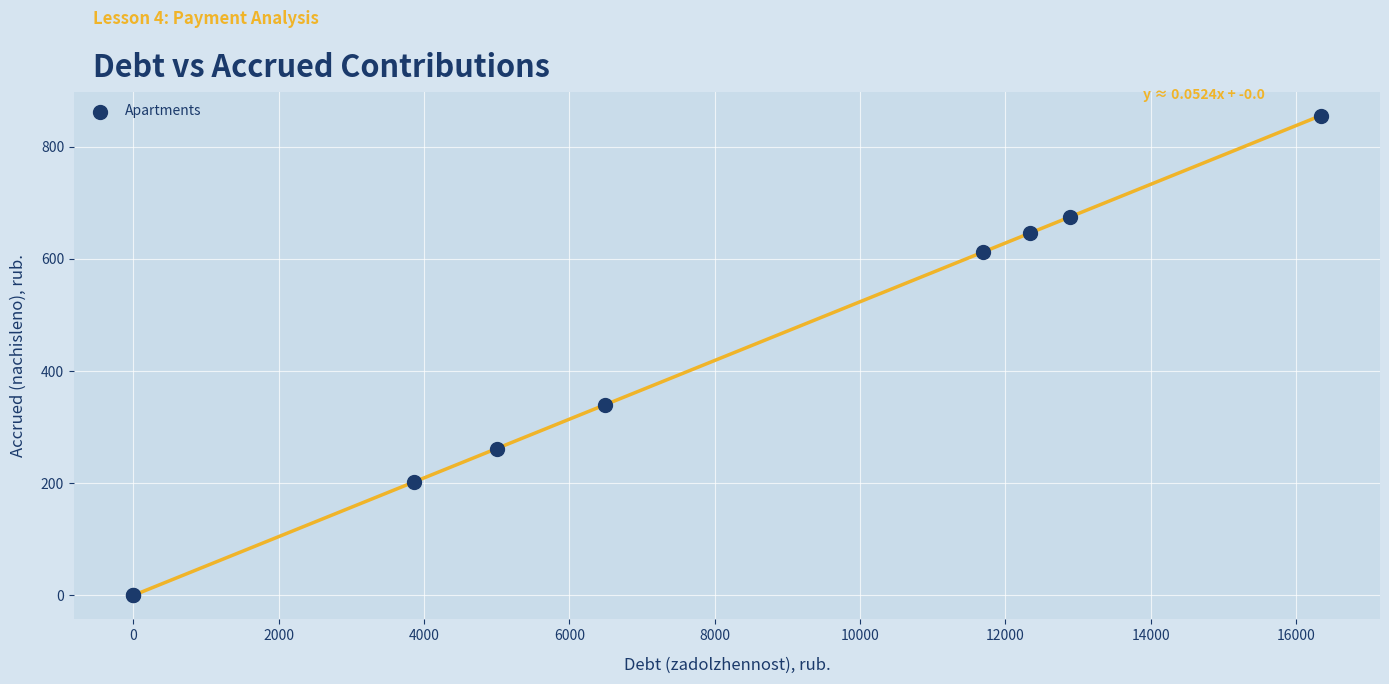

What Y value in the scatter plot is closest to 427?

340.2